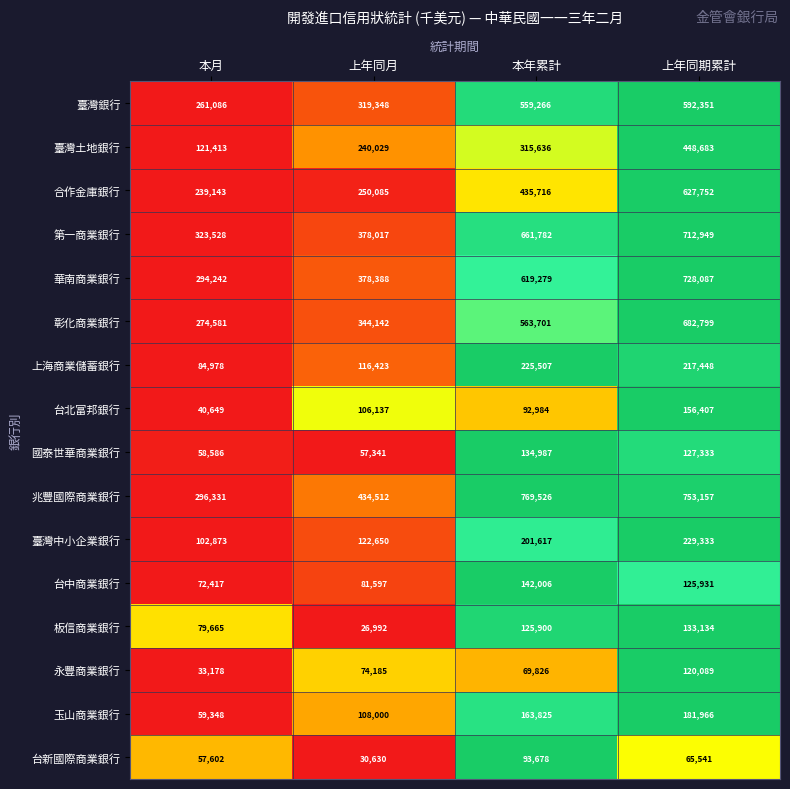

Is it true that 合作金庫銀行 equals 303816 at 上年同期累計?

False